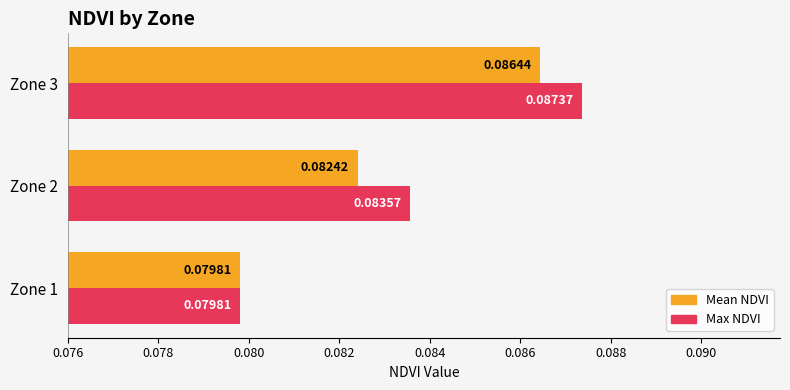

What are all the series names shown in the legend?

Mean NDVI, Max NDVI